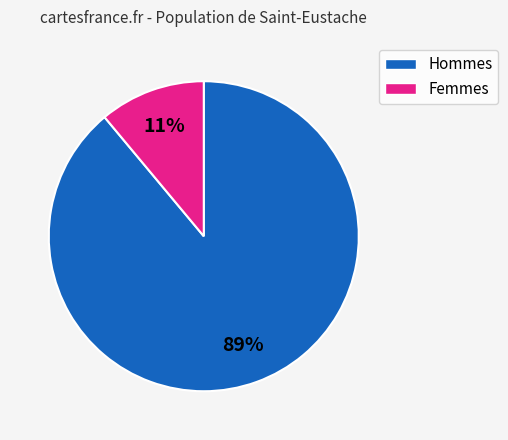

Do Femmes and Hommes together represent more than half of the pie?

Yes